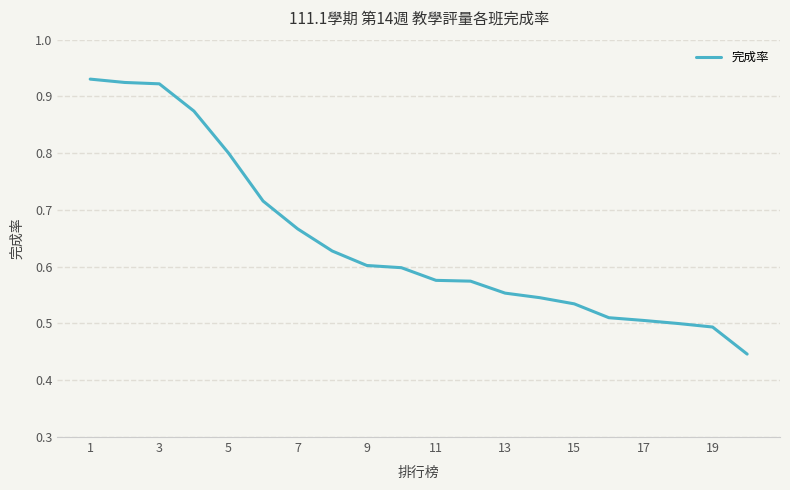

Is it true that the value at 5 is 0.8?

True